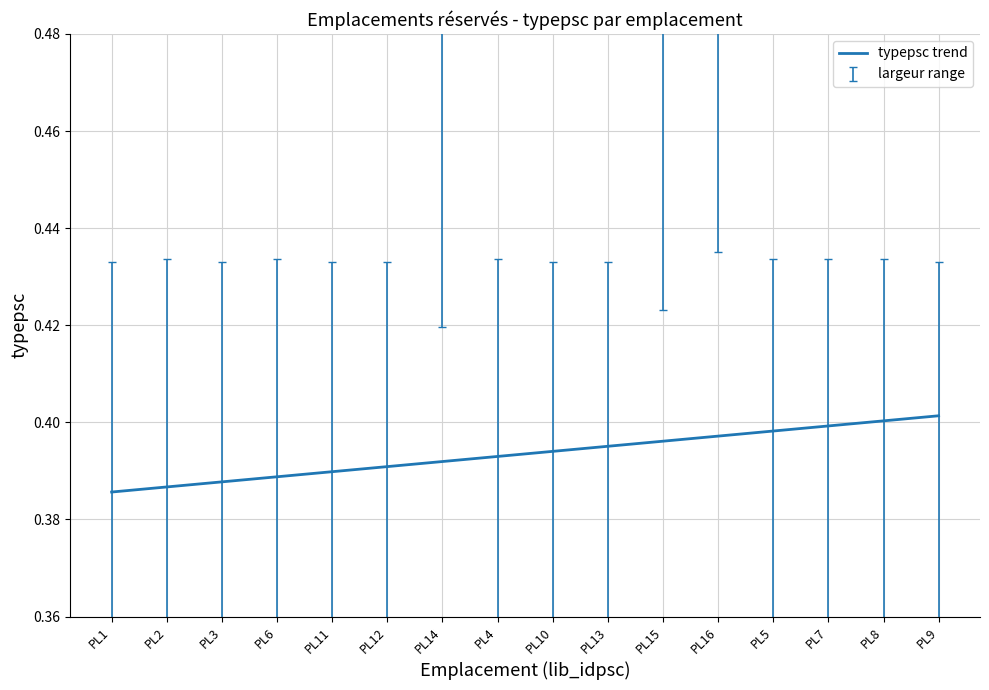

What is the value of the 4th point from the left?

0.4